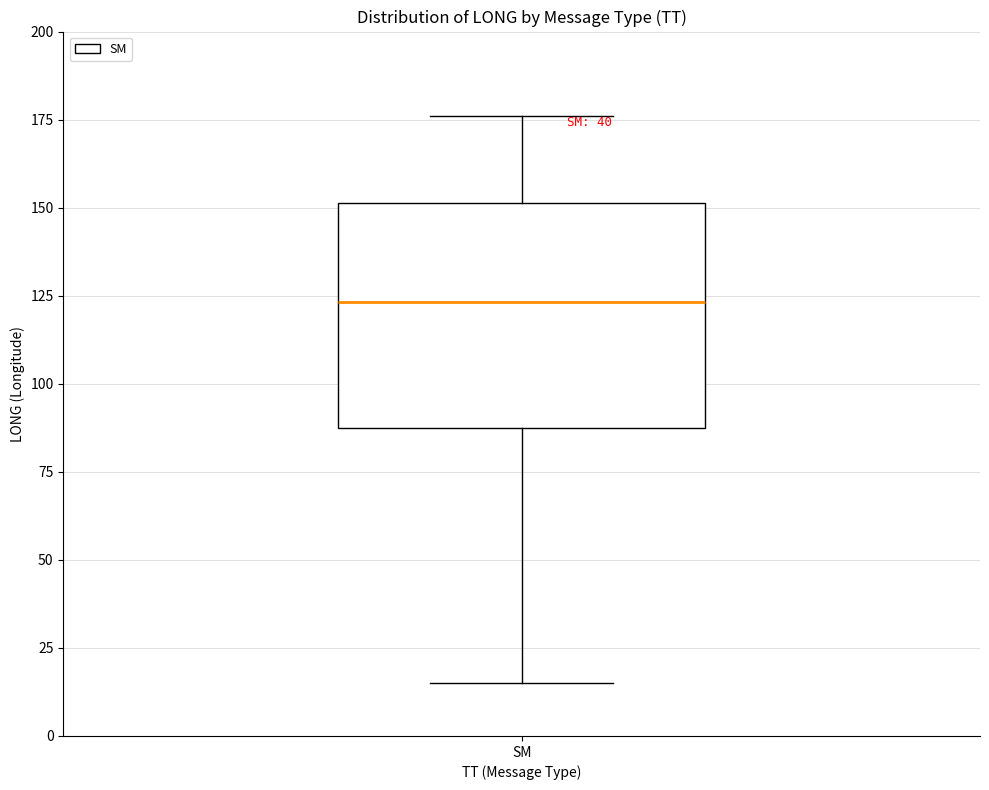

Read this box plot against the y-axis: the position of the median line, the range covered by the box, and the ends of both whiskers. The values are not printed on the chart, so give them approximately, as read against the axis.

median 125, box 90 to 150, whiskers 15 to 175